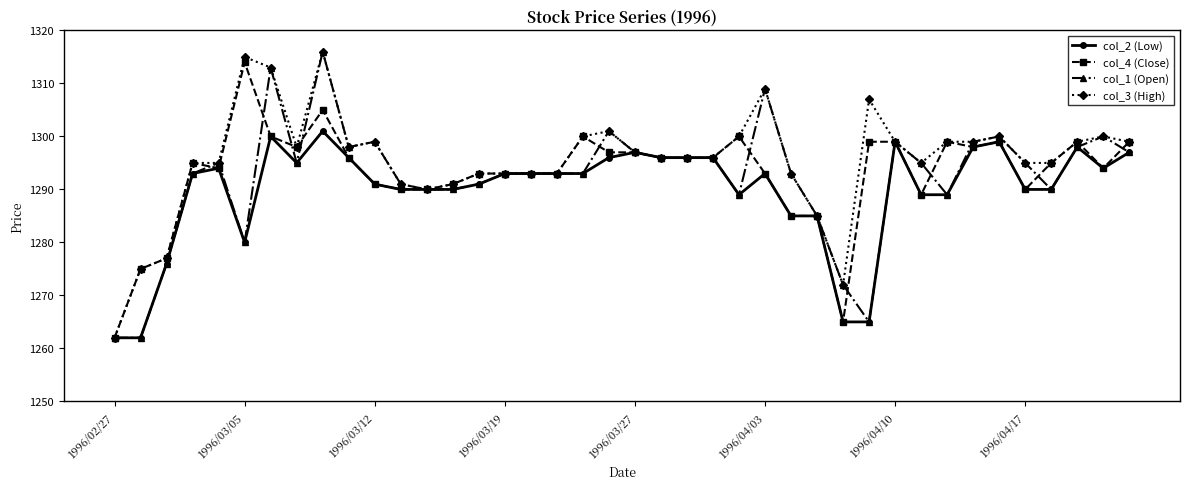

What is the value of the col_3 (High) point at the 27th from the left?

1293